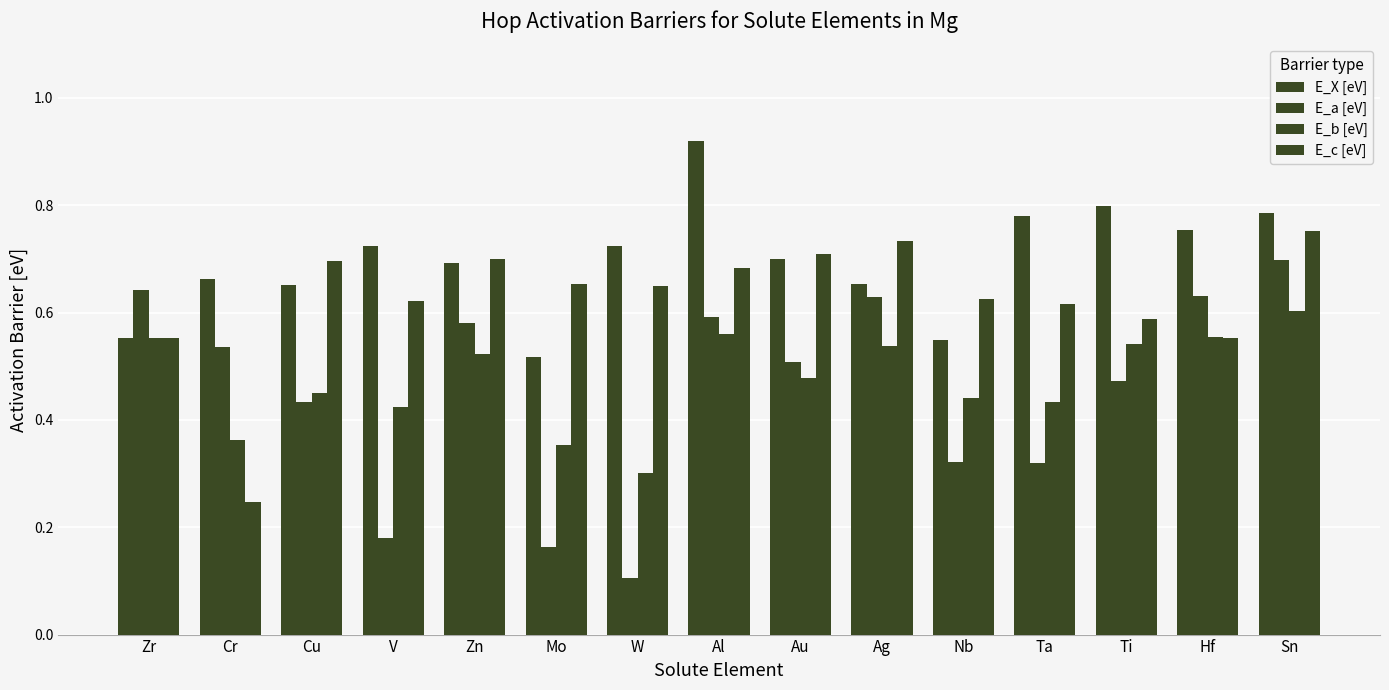

How many categories are shown in the chart?

15